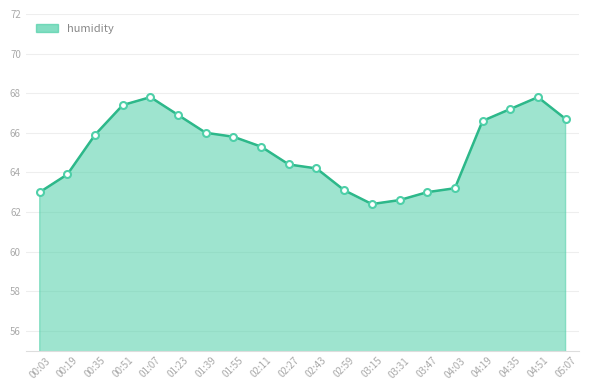

Does the chart have visible grid lines?

Yes